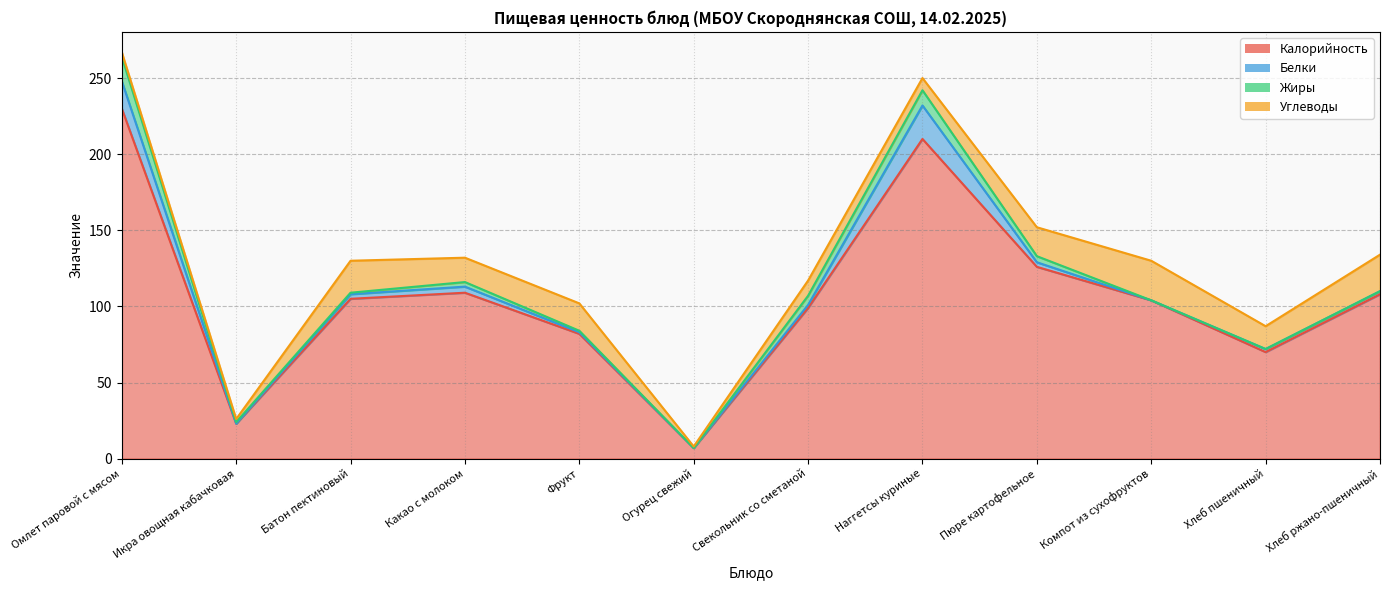

Which has a higher value, Хлеб ржано-пшеничный or Огурец свежий?

Хлеб ржано-пшеничный